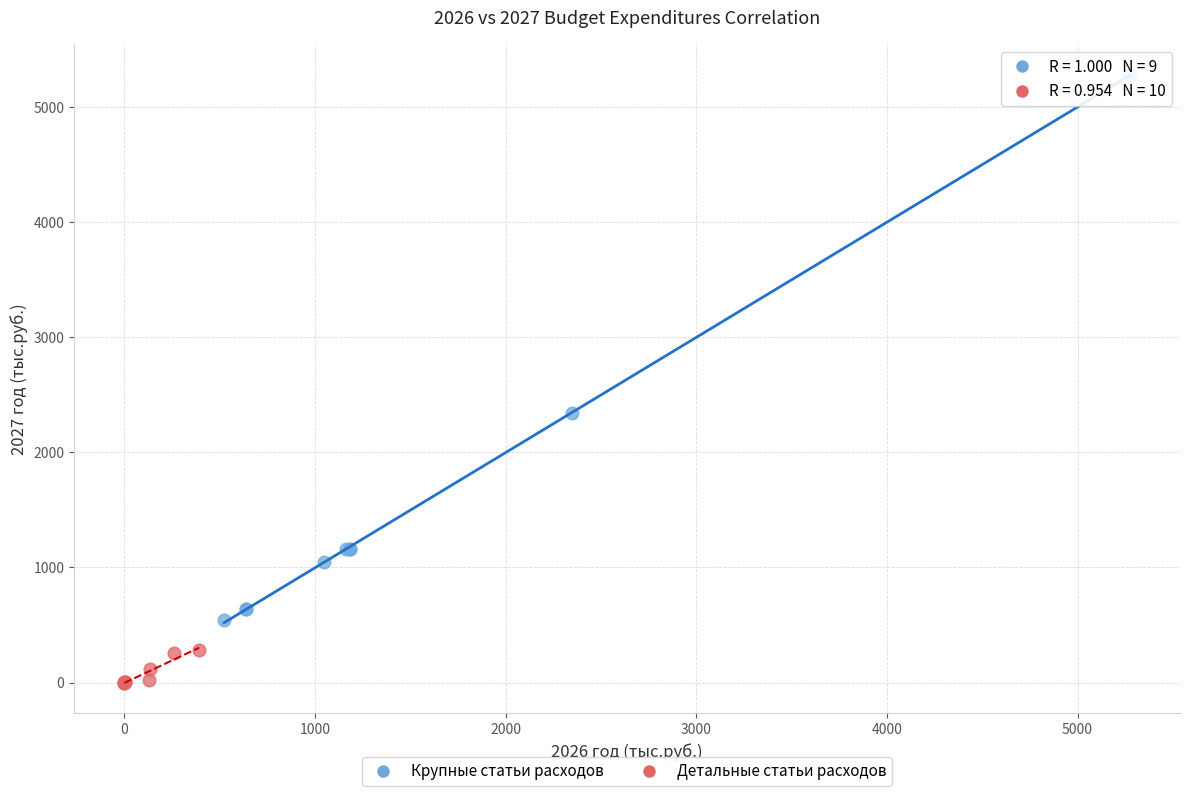

Which series has the largest Y range (max minus min)?

Крупные статьи расходов